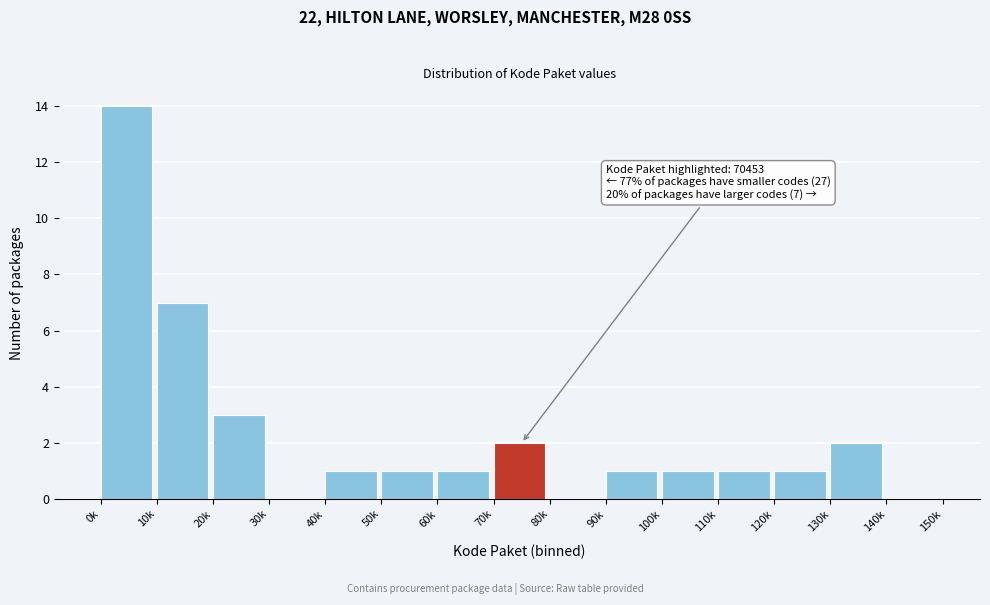

Reading left to right, what are all the values shown in this chart?

0k=14	10k=7	20k=3	30k=0	40k=1	50k=1	60k=1	70k=2	80k=0	90k=1	100k=1	110k=1	120k=1	130k=2	140k=0